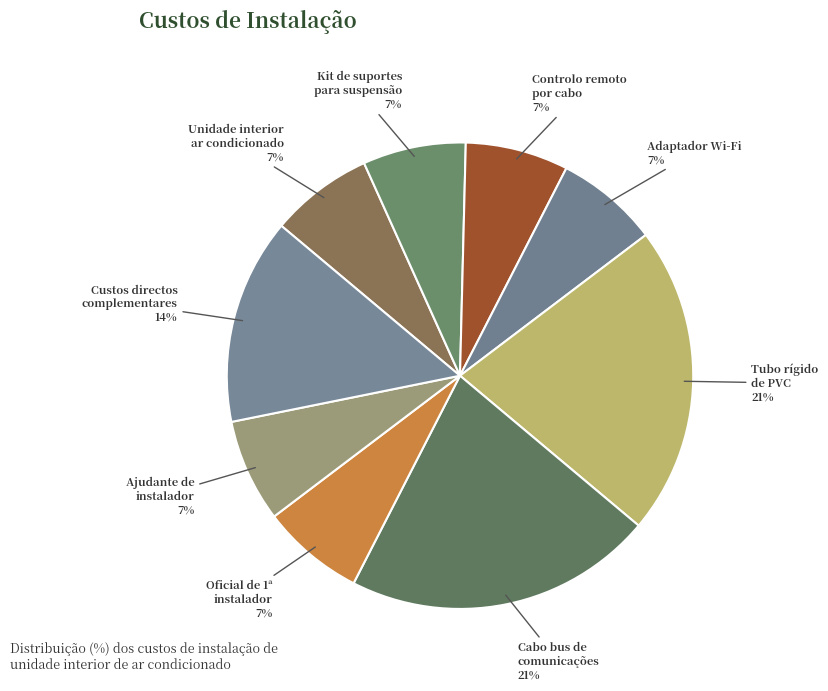

Which has a higher value, Custos directos complementares or Ajudante de instalador?

Custos directos complementares